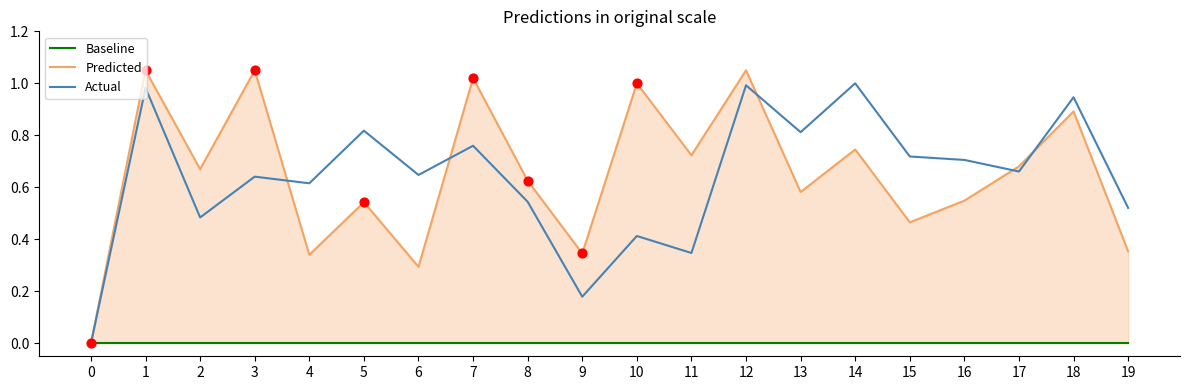

Which series contains the highest Y value?

Predicted